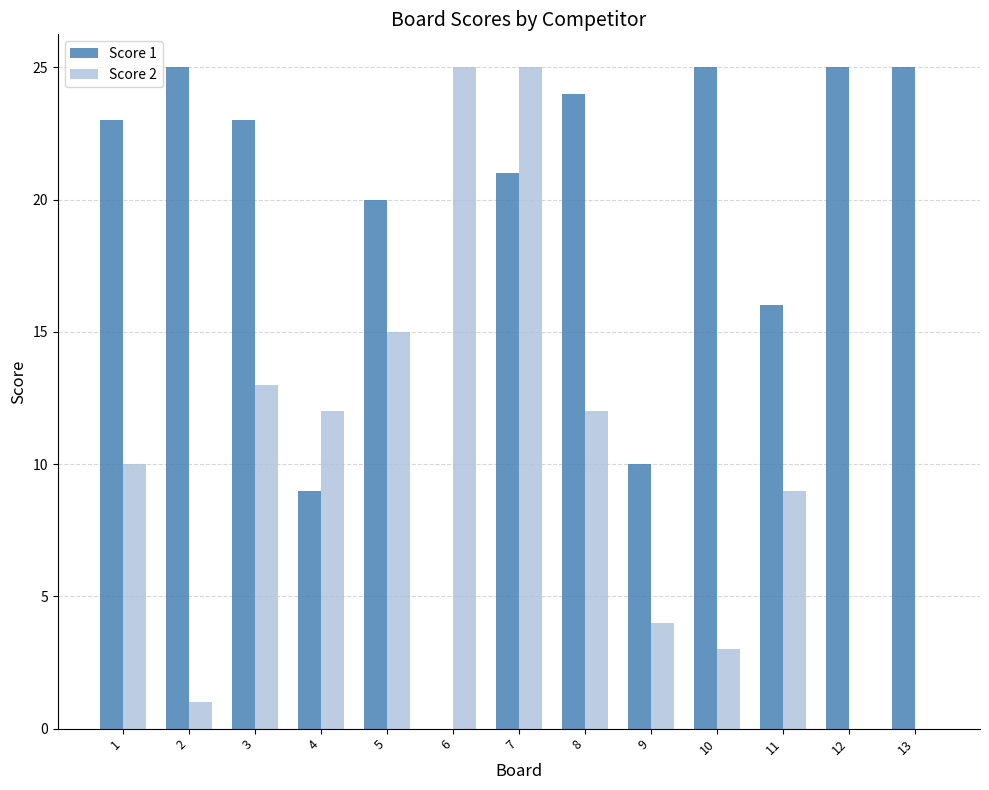

How many categories are shown in the chart?

13